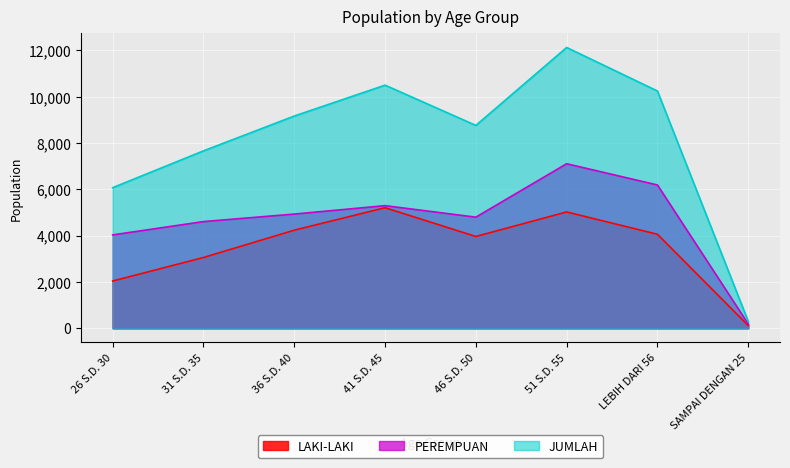

What are all the series names shown in the legend?

LAKI-LAKI, PEREMPUAN, JUMLAH